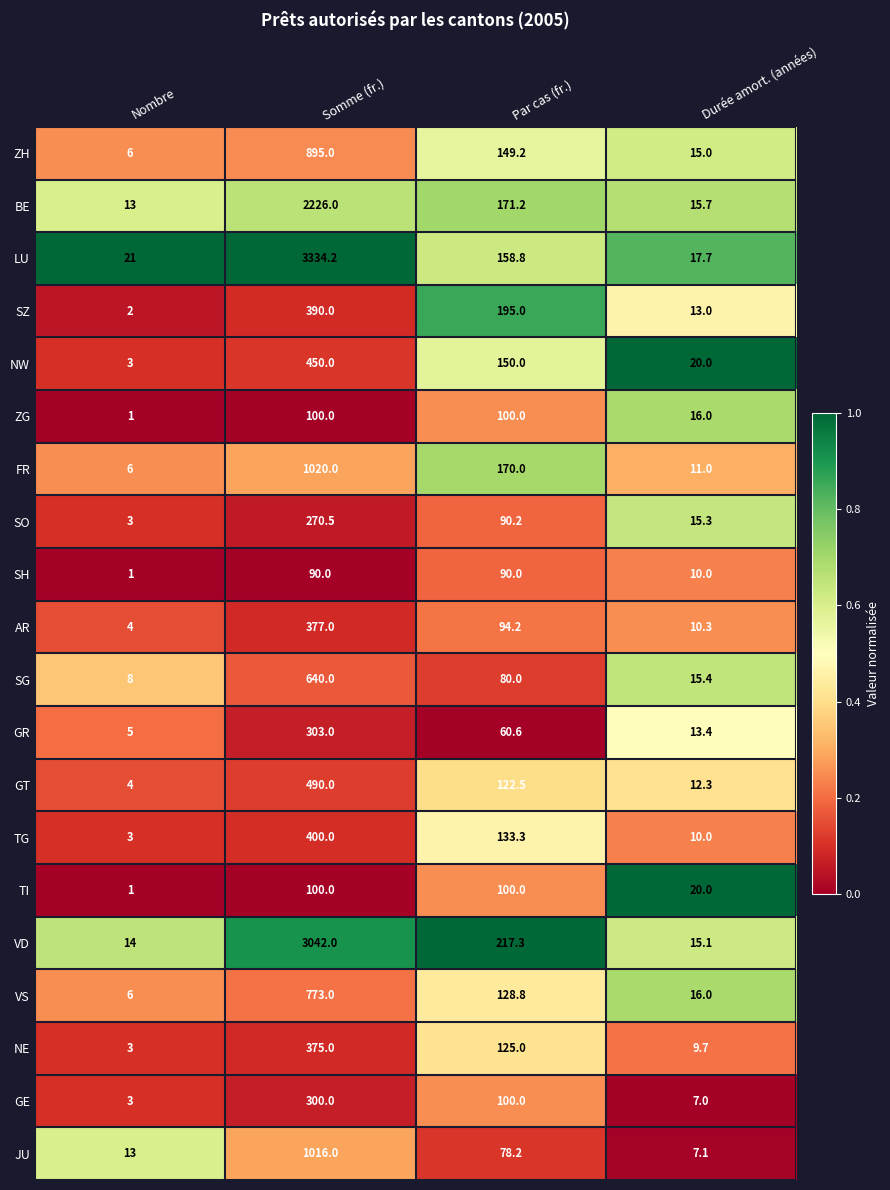

What is the lowest value of the FR series?

6.0